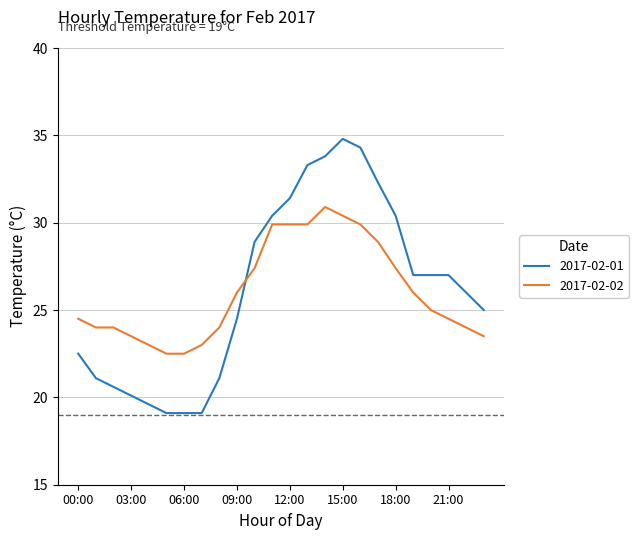

Rank the series by their maximum value, from highest to lowest.

2017-02-01, 2017-02-02